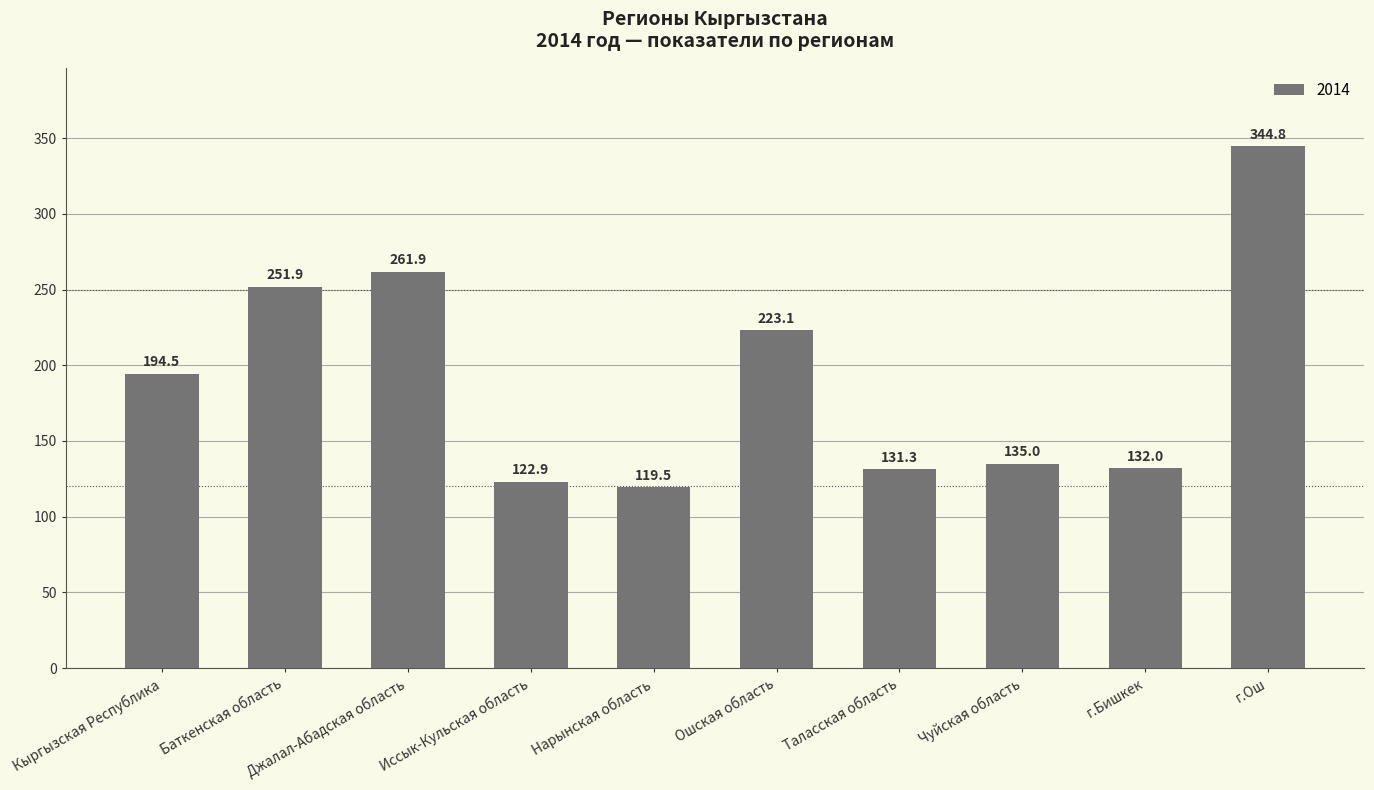

Approximately how many times larger is the value at г.Бишкек compared to Чуйская область?

1.0